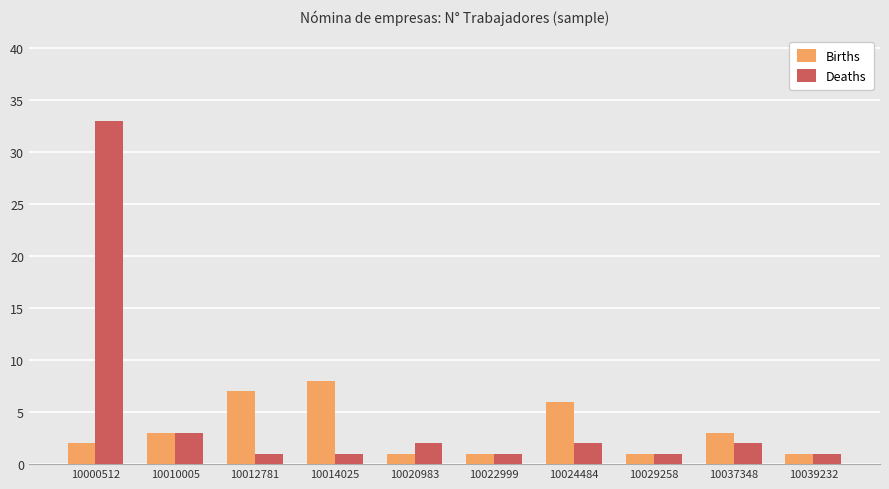

What are all the series names shown in the legend?

Births, Deaths